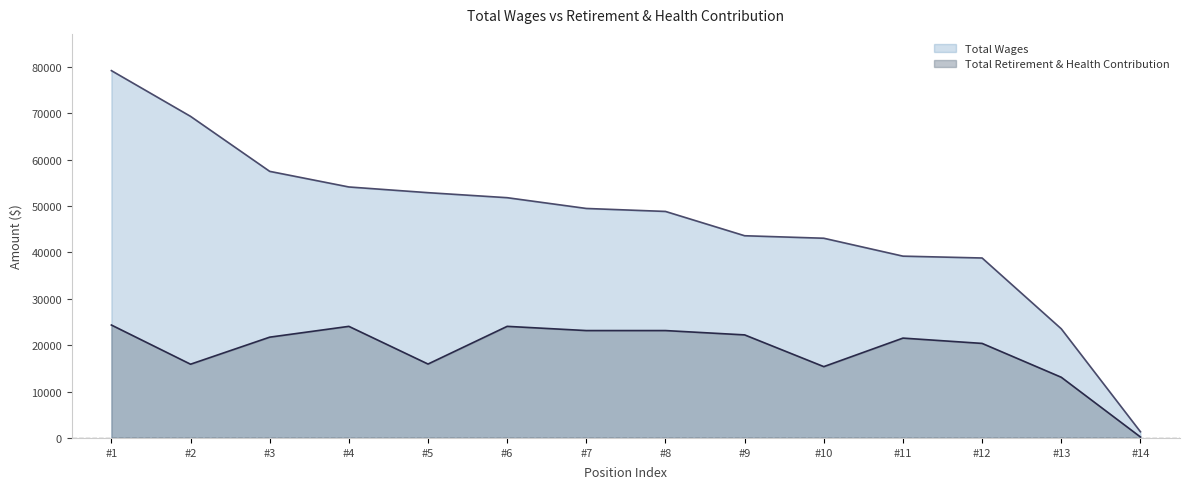

The value of Total Wages at #4 is 13525. True or false?

False